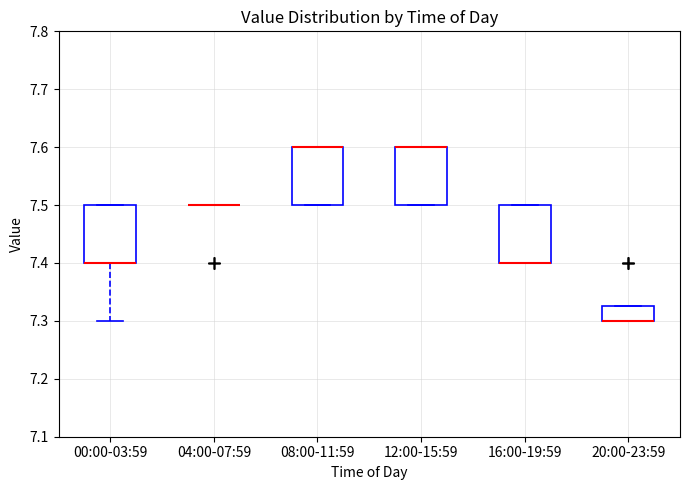

Reading left to right, transcribe this box plot: for each box, give where its median line is, the range the box spans, and where its two whiskers end, as read against the y-axis. The values are not printed on the chart, so give them approximately, as read against the axis.

00:00-03:59: median 7.40 (drawn on the box's lower edge), box 7.40 to 7.50, whiskers 7.30 to 7.50
04:00-07:59: box collapsed to a line at 7.50, whiskers 7.50 to 7.50
08:00-11:59: median 7.60 (drawn on the box's upper edge), box 7.50 to 7.60, whiskers 7.50 to 7.60
12:00-15:59: median 7.60 (drawn on the box's upper edge), box 7.50 to 7.60, whiskers 7.50 to 7.60
16:00-19:59: median 7.40 (drawn on the box's lower edge), box 7.40 to 7.50, whiskers 7.40 to 7.50
20:00-23:59: median 7.30 (drawn on the box's lower edge), box 7.30 to 7.33, whiskers 7.30 to 7.33